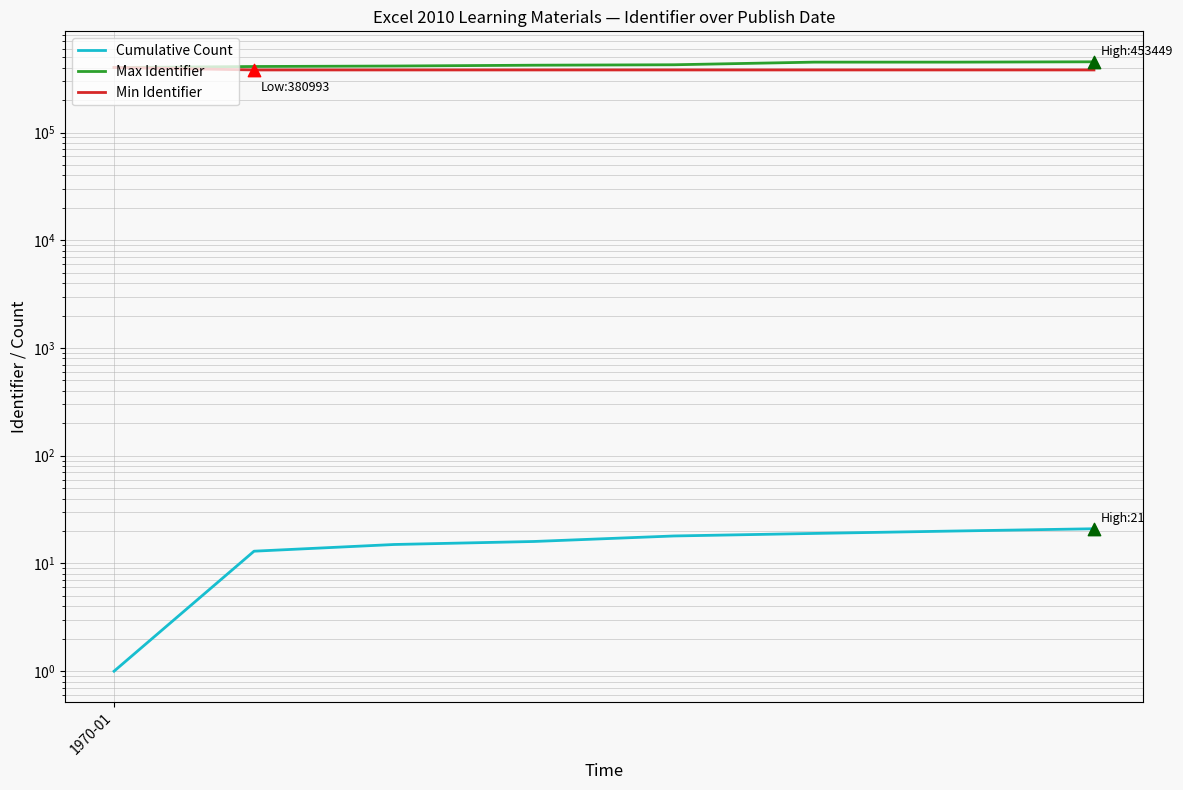

Which series contains the lowest Y value?

Cumulative Count